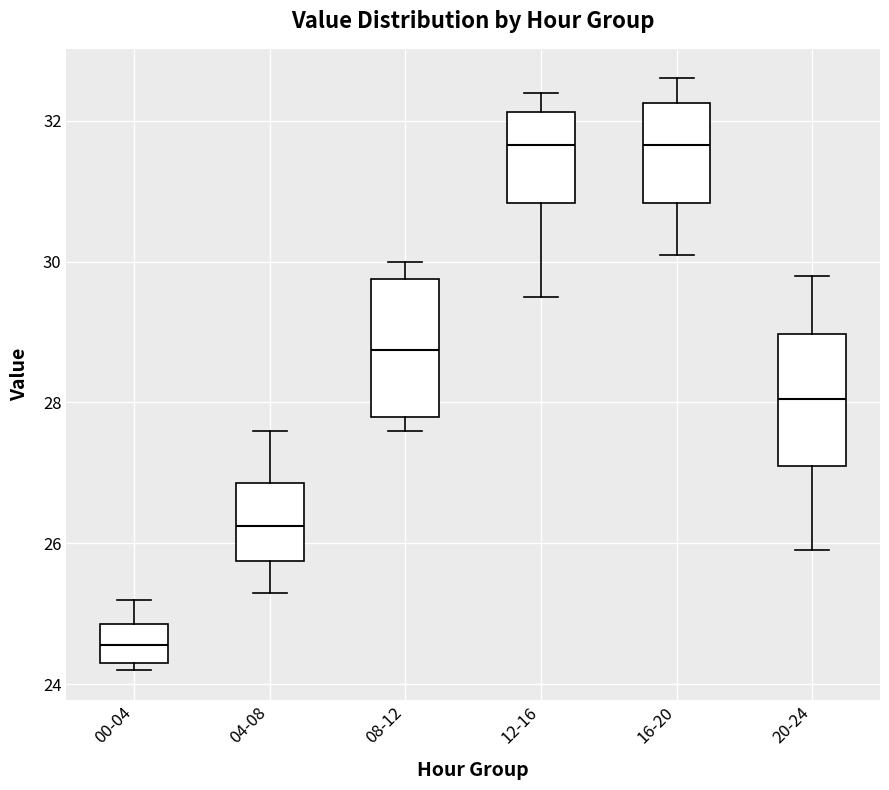

Where is the lower edge of the box for 00-04 on the y-axis? The values are not printed on the chart, so give them approximately, as read against the axis.

24.4